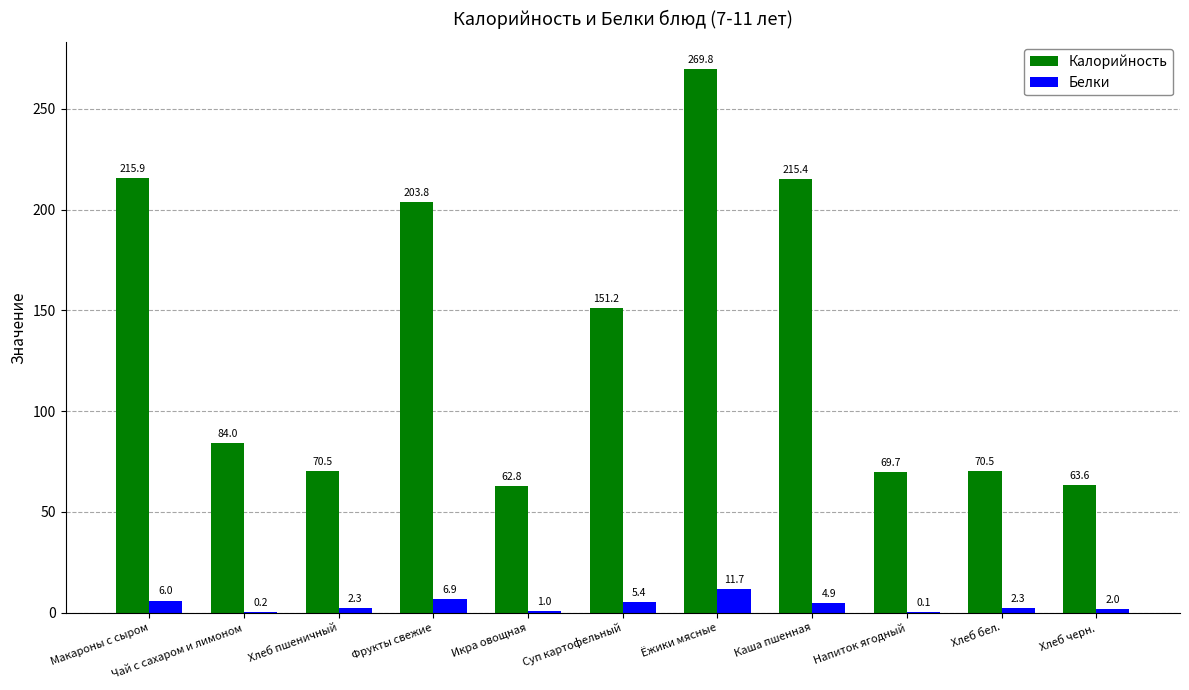

At which label does Калорийность reach its peak?

Ёжики мясные